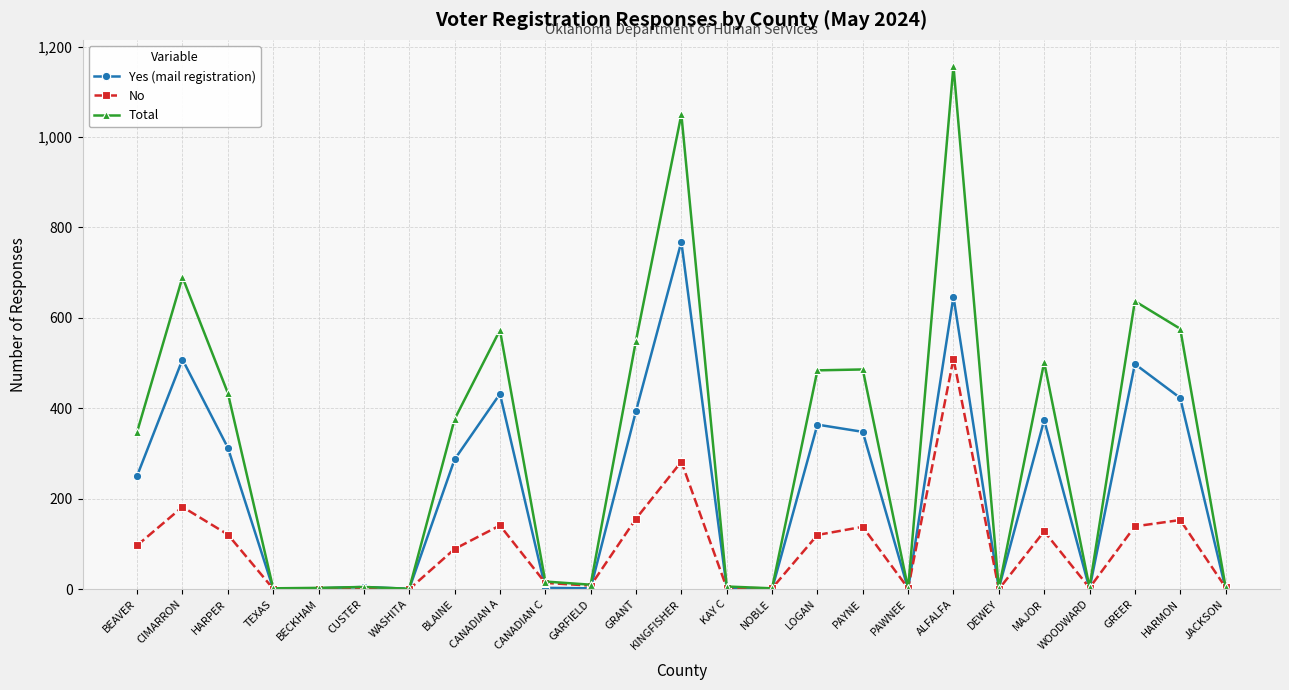

What position from the right is WASHITA?

19